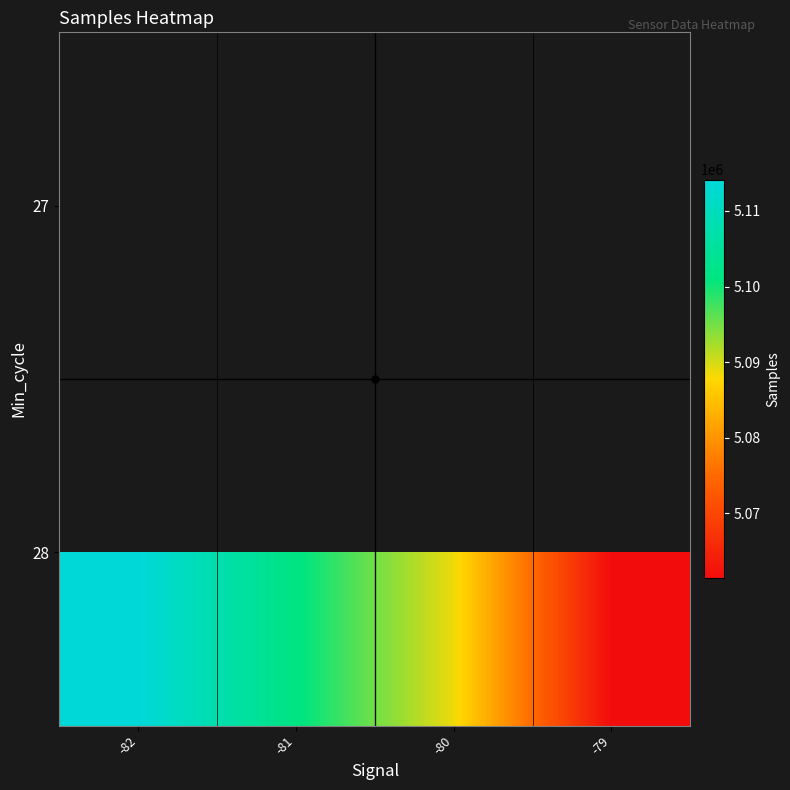

What is the sum of the 28 values at -80 and -81?

10190304.9